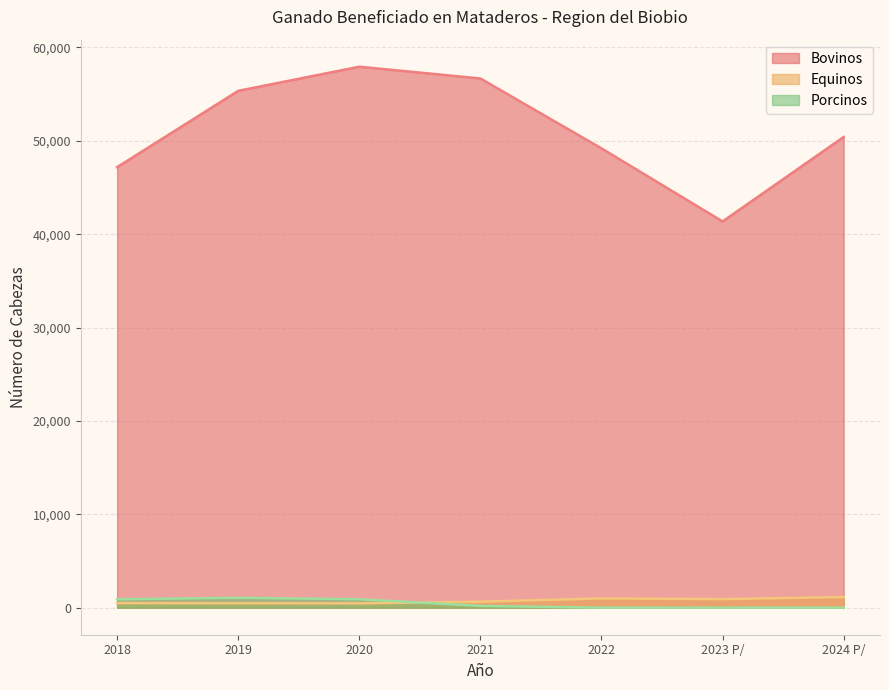

What is the difference between the Equinos values at 2023 P/ and 2024 P/?

219